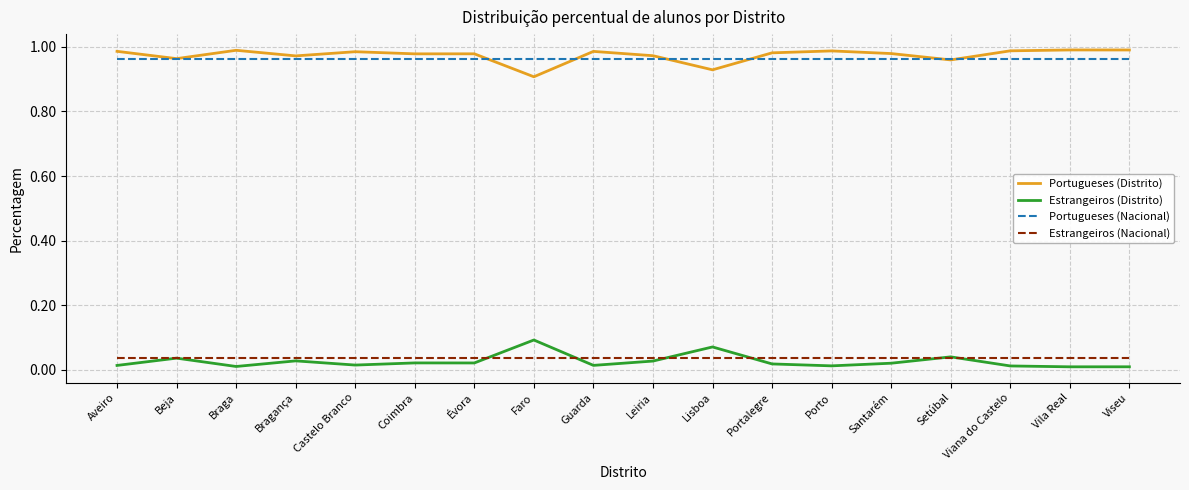

Does the chart have visible grid lines?

Yes